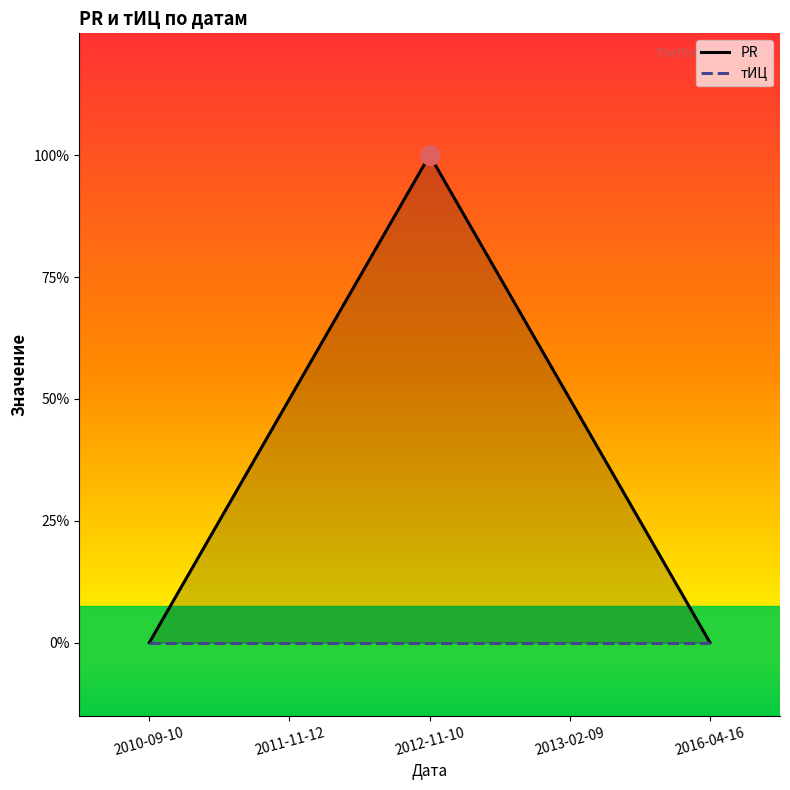

At which category does the chart reach its minimum across all series?

2010-09-10